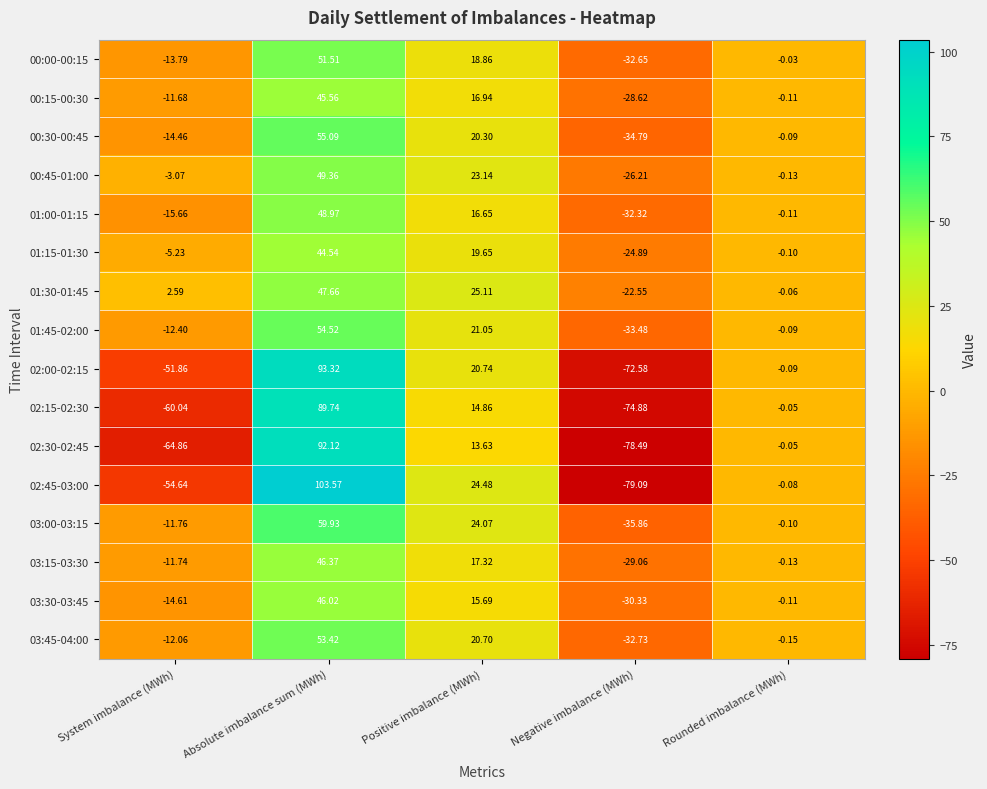

At which label does 01:15-01:30 reach its minimum?

Negative imbalance (MWh)